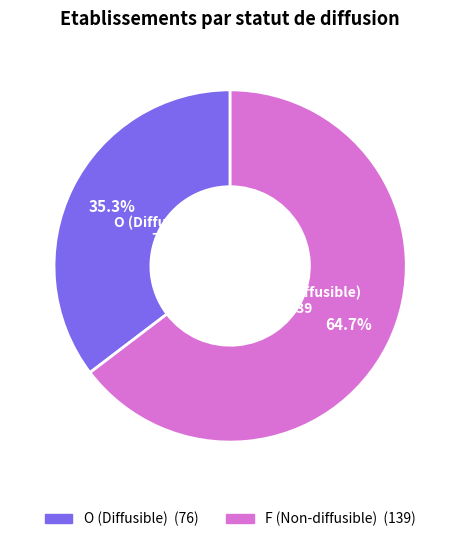

Does F represent more than half of the total?

Yes